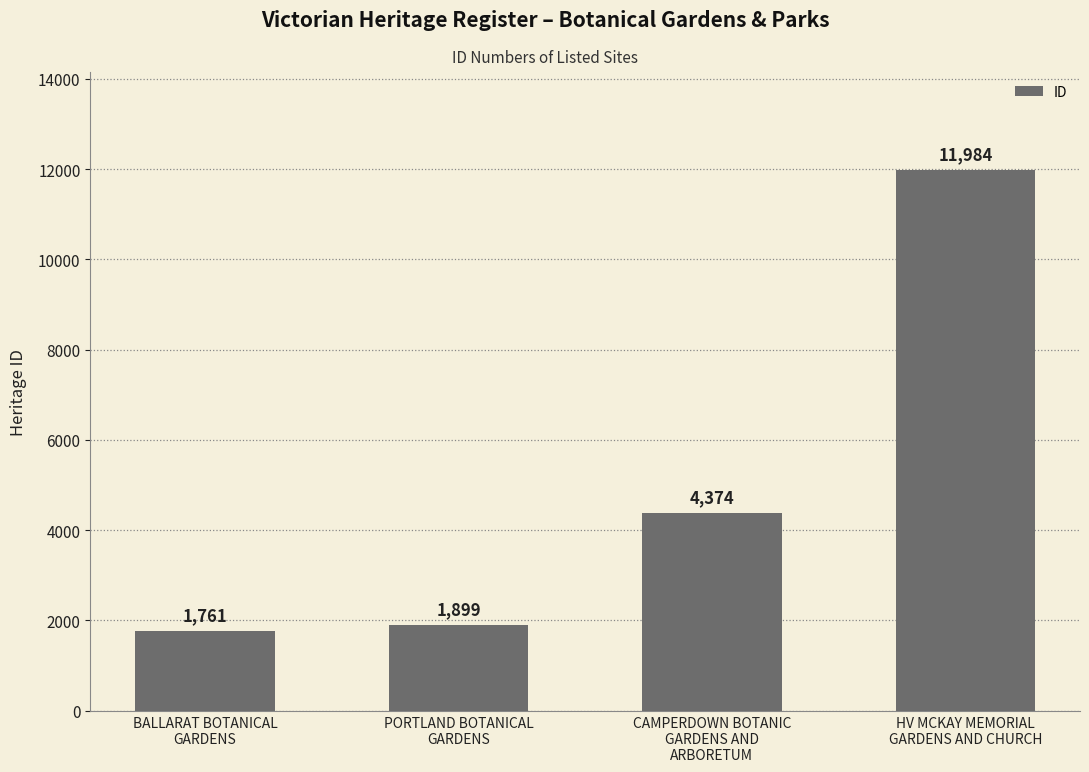

At which category does the chart reach its minimum across all series?

BALLARAT BOTANICAL
GARDENS